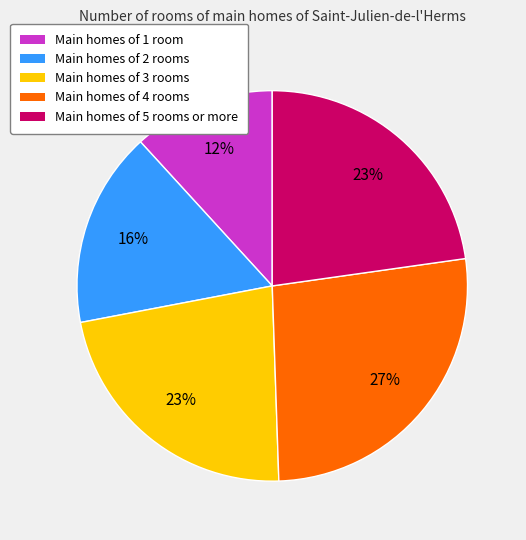

To the nearest percent, what percentage of the pie is Main homes of 5 rooms or more?

23%